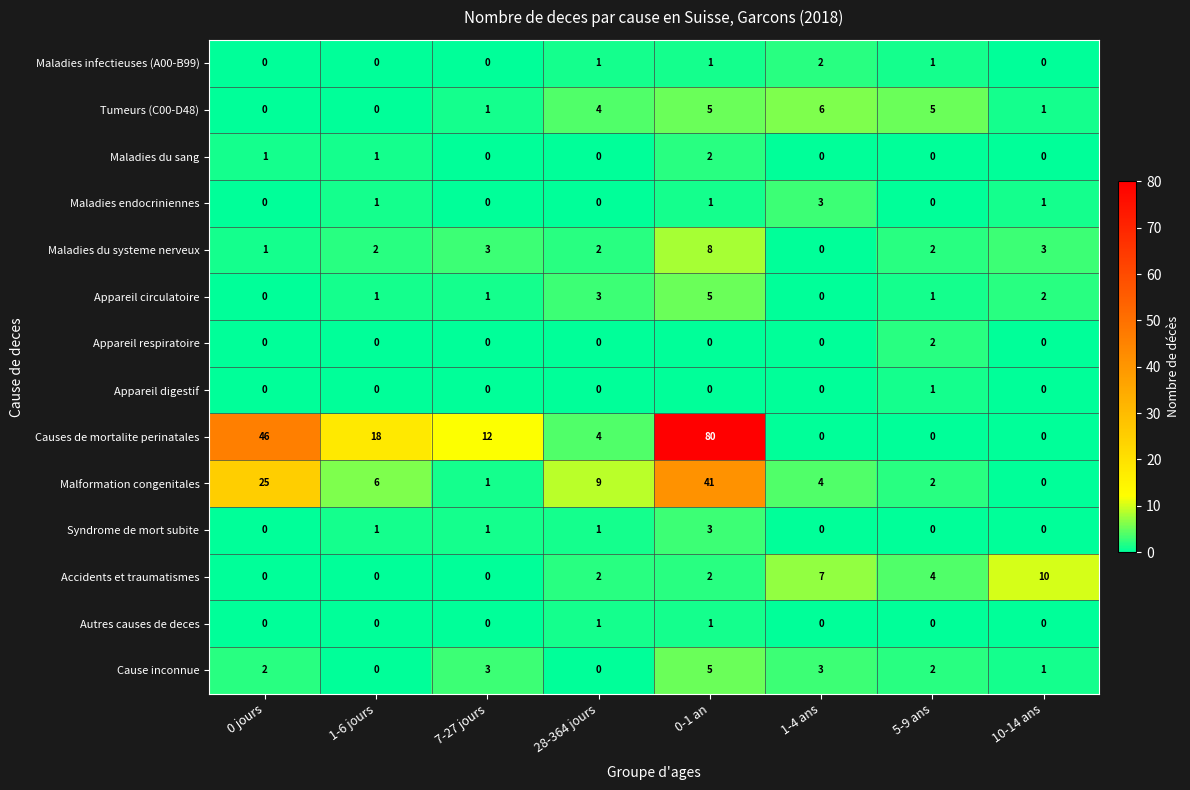

Which series changed the most between 0-1 an and 1-4 ans?

Causes de mortalite perinatales